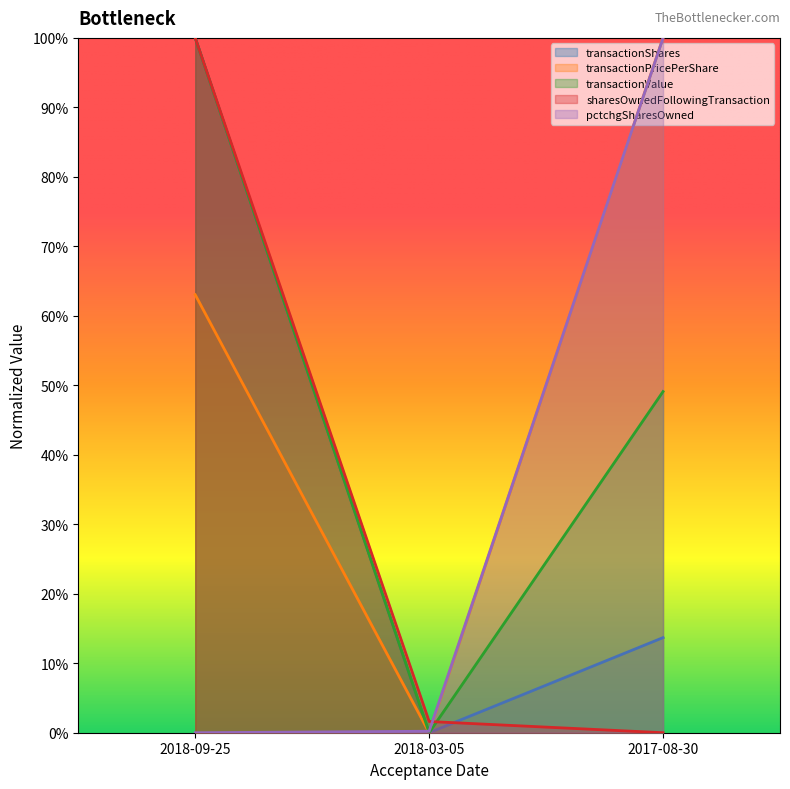

List the labels in order of pctchgSharesOwned value, largest first.

2017-08-30, 2018-03-05, 2018-09-25